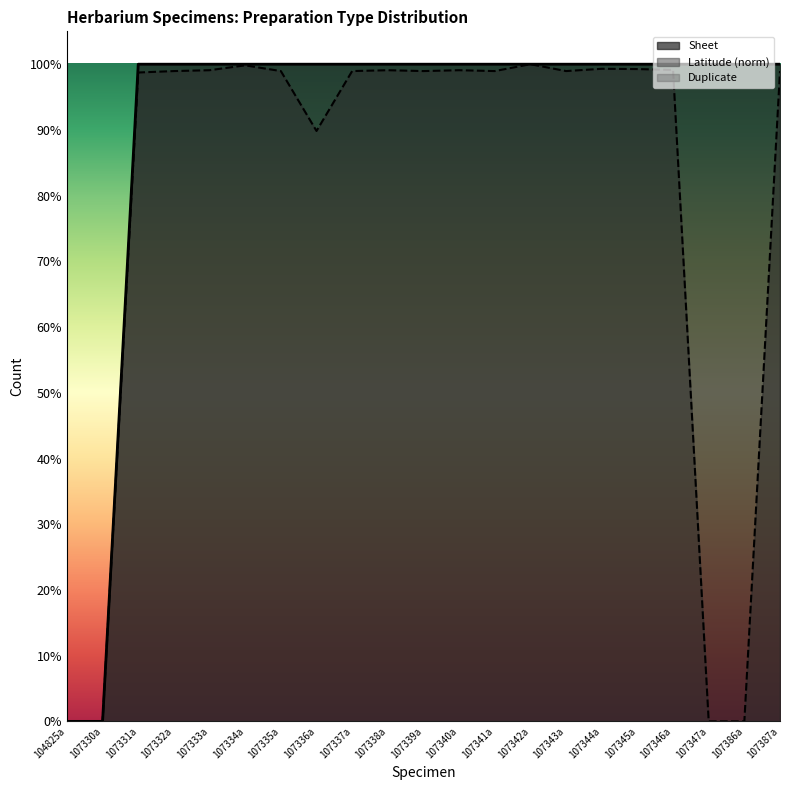

Is the value of Latitude at 107387a greater than the value of Sheet at 107339a?

No